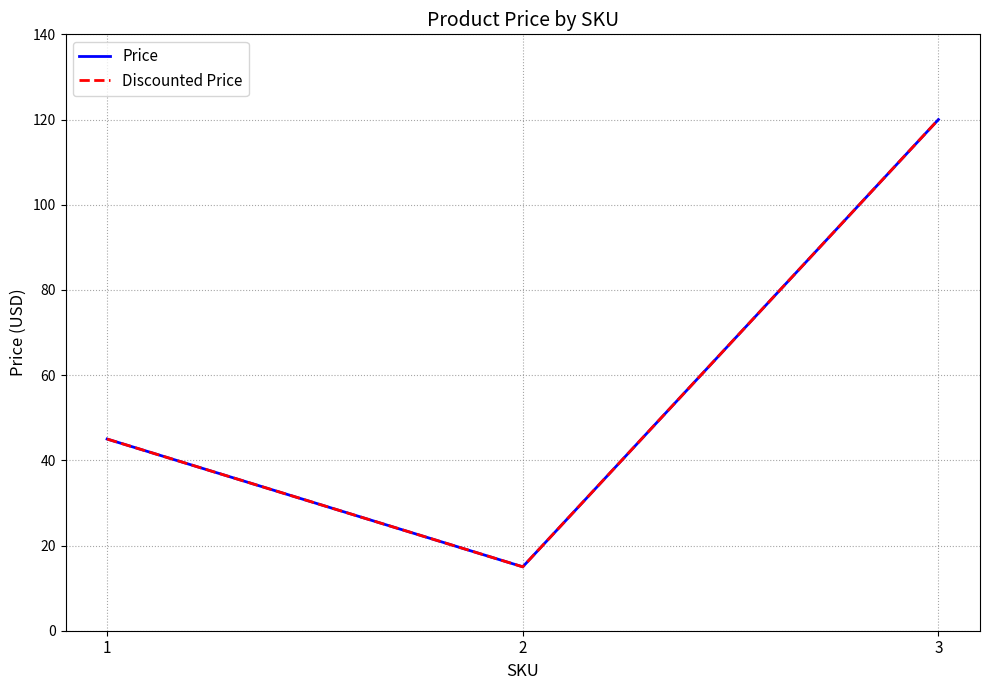

What is the difference between the maximum and minimum values in the Price series?

105